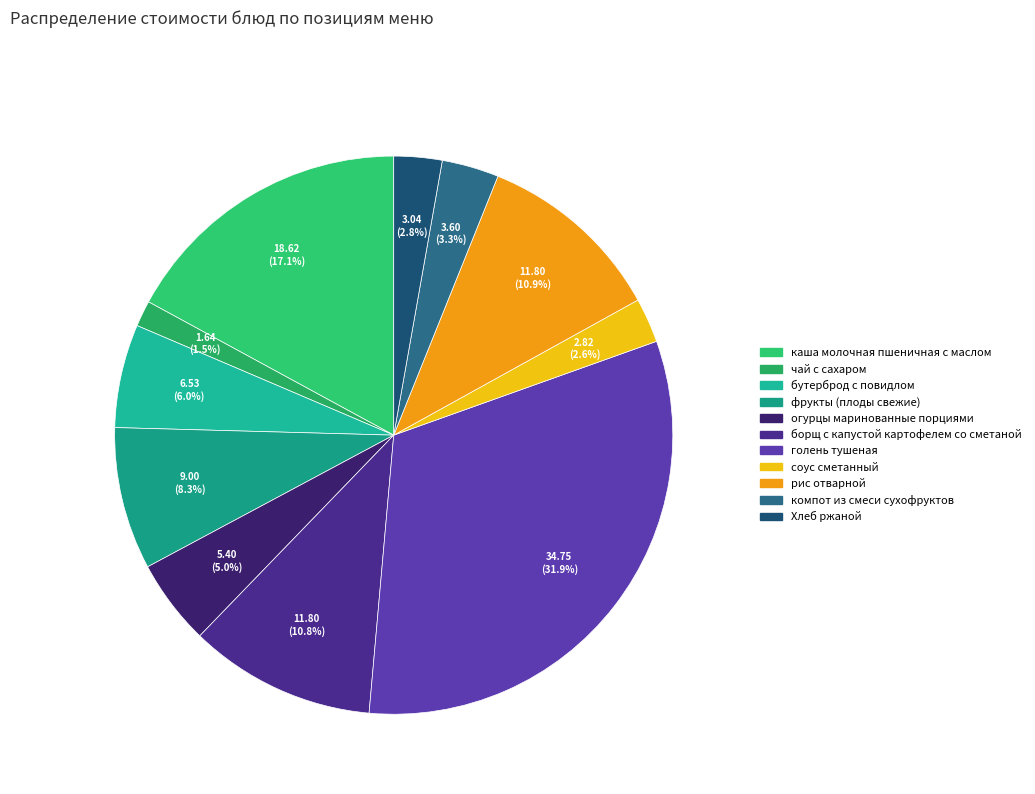

Combined, do рис отварной and борщ с капустой картофелем со сметаной account for over 50%?

No